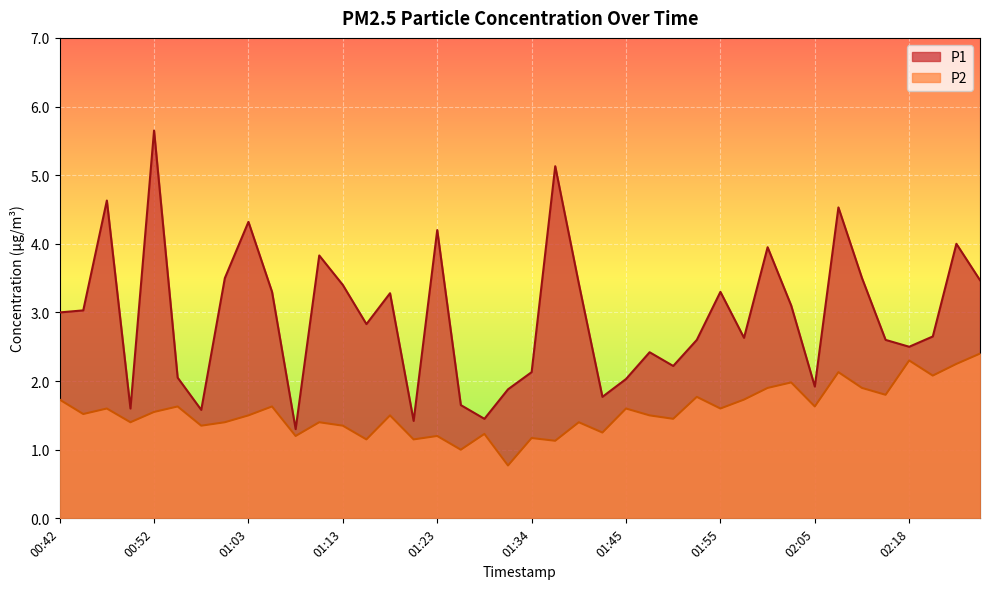

What is the sum of all P2 values?

62.2